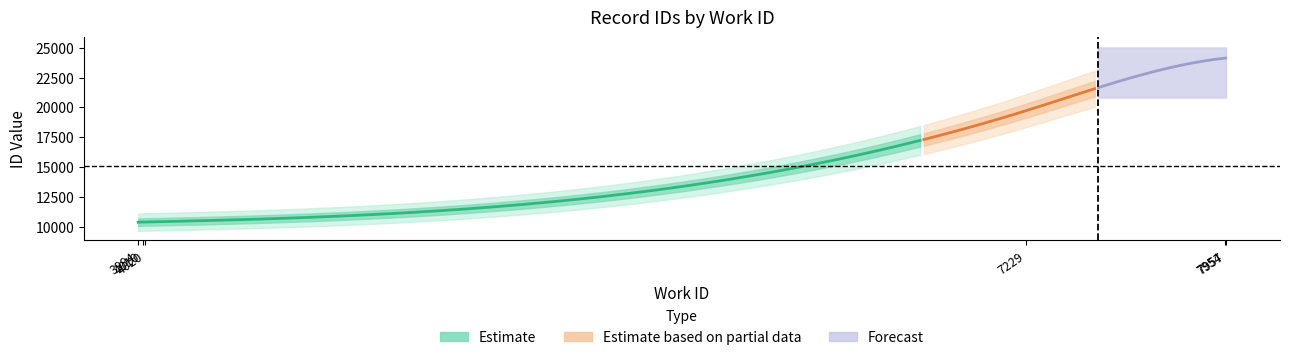

Reading left to right, transcribe all the data shown in this chart.

10385	10406	10411	10412	19723	24123	24130	24131